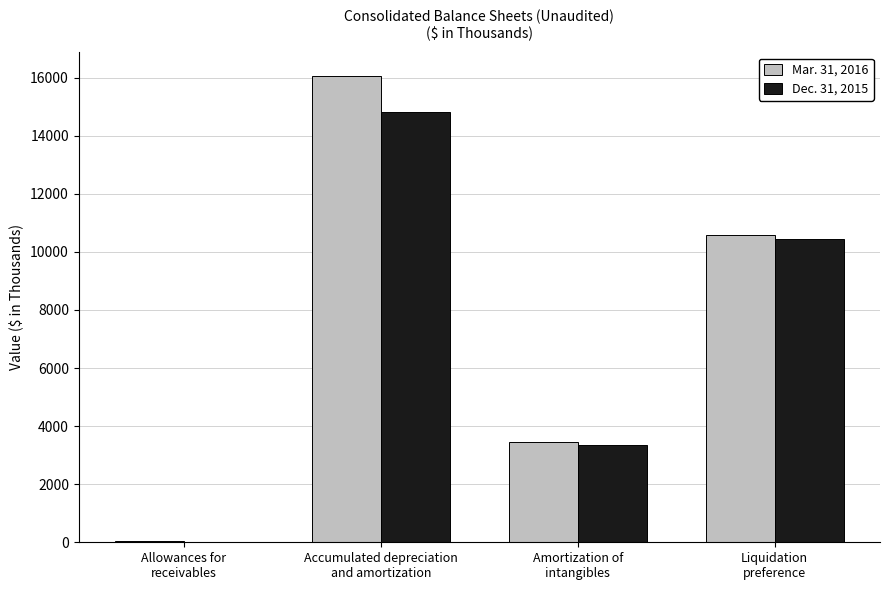

What is the greatest value displayed?

16062